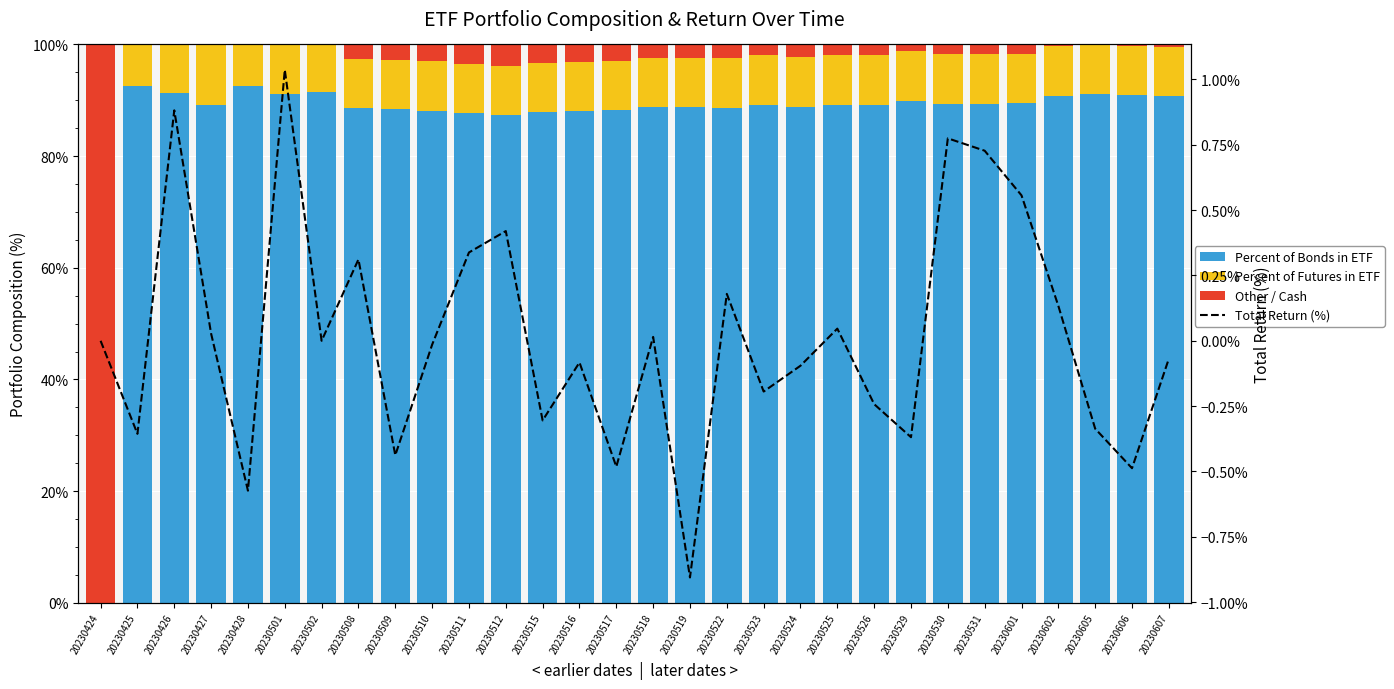

Rank the series at 20230501 from lowest to highest value.

Other / Cash, Total Return (%), Percent of Futures in ETF, Percent of Bonds in ETF